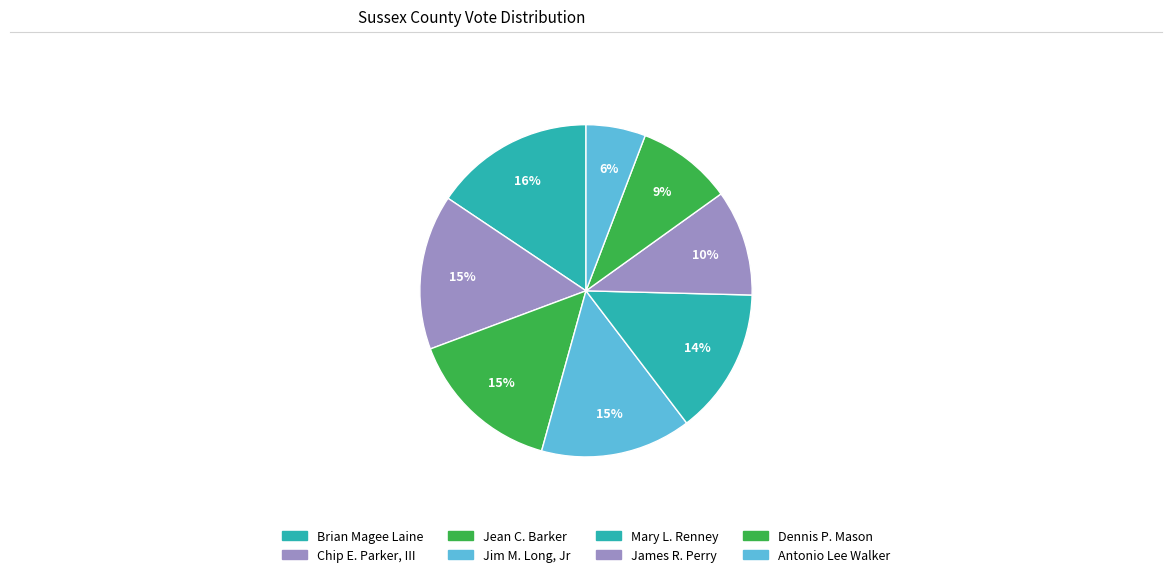

To the nearest percent, what is the combined percentage of Jean C. Barker and Jim M. Long, Jr?

30%